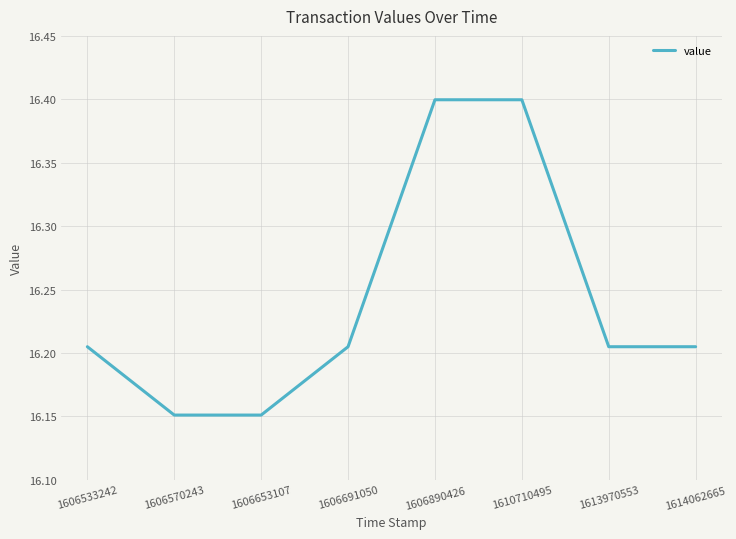

What is the sum of all values?

129.9